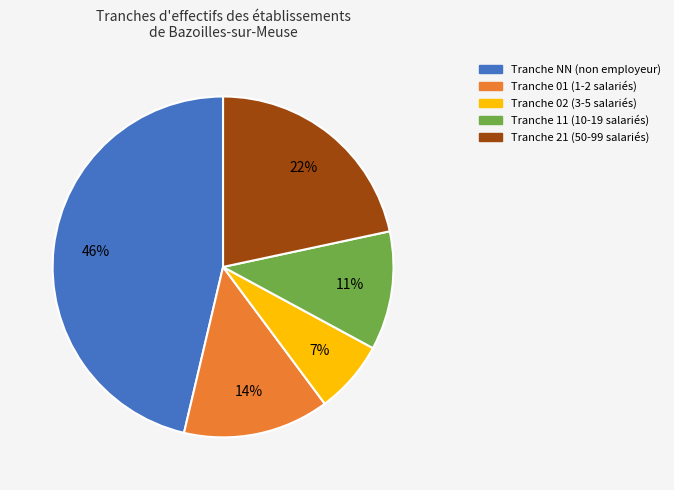

Is there a majority slice in this chart?

No